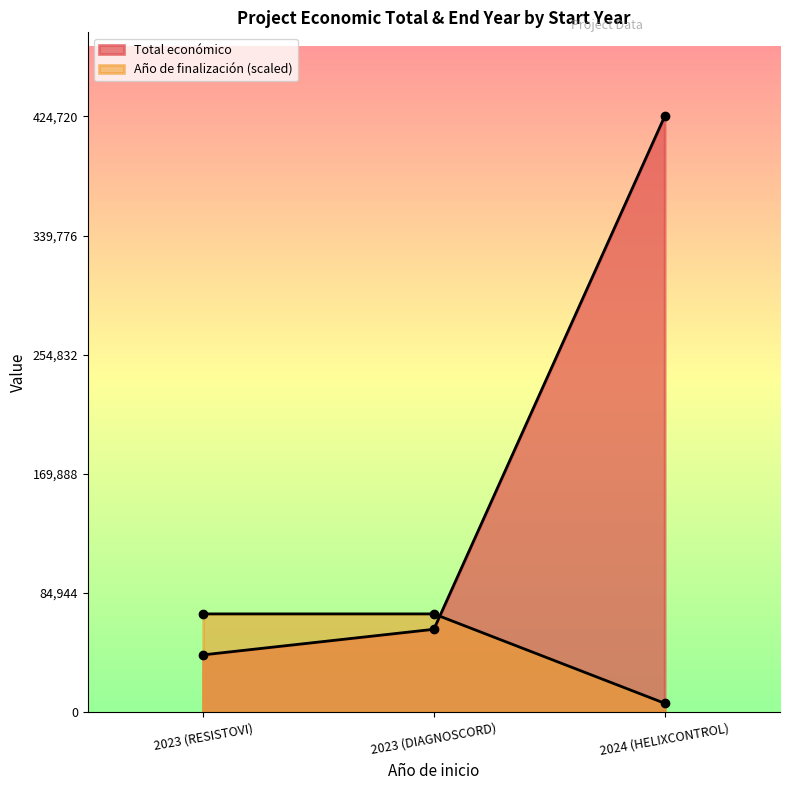

Where is Total económico nearest to the value 232798?

2023 (DIAGNOSCORD)